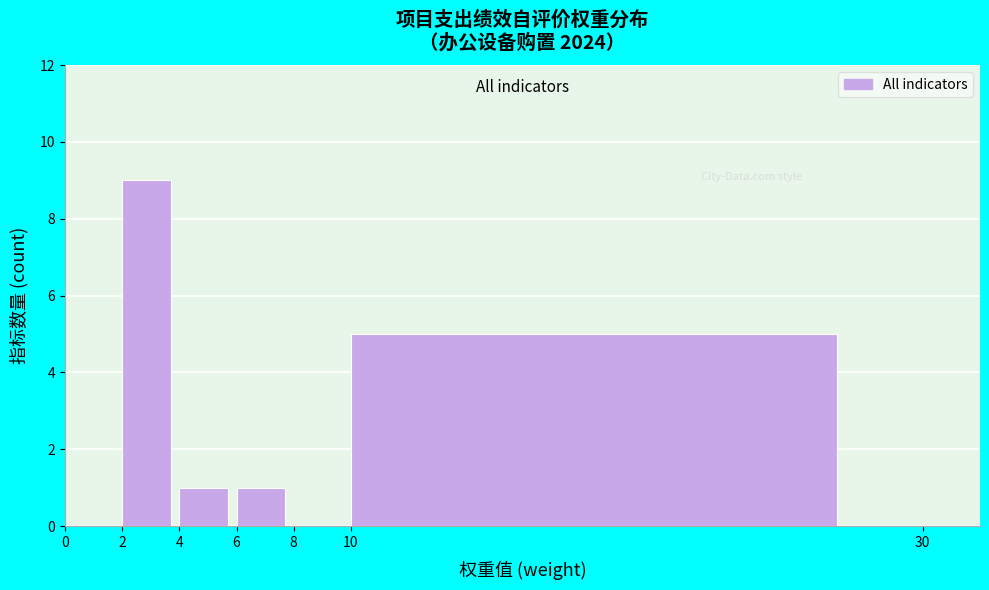

Which range on the x-axis has the tallest bar?

2 to 4